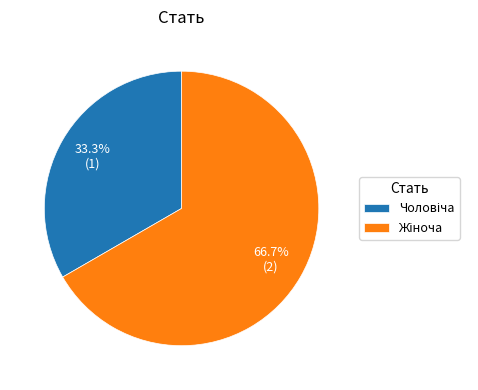

Does any single category account for the majority?

Yes